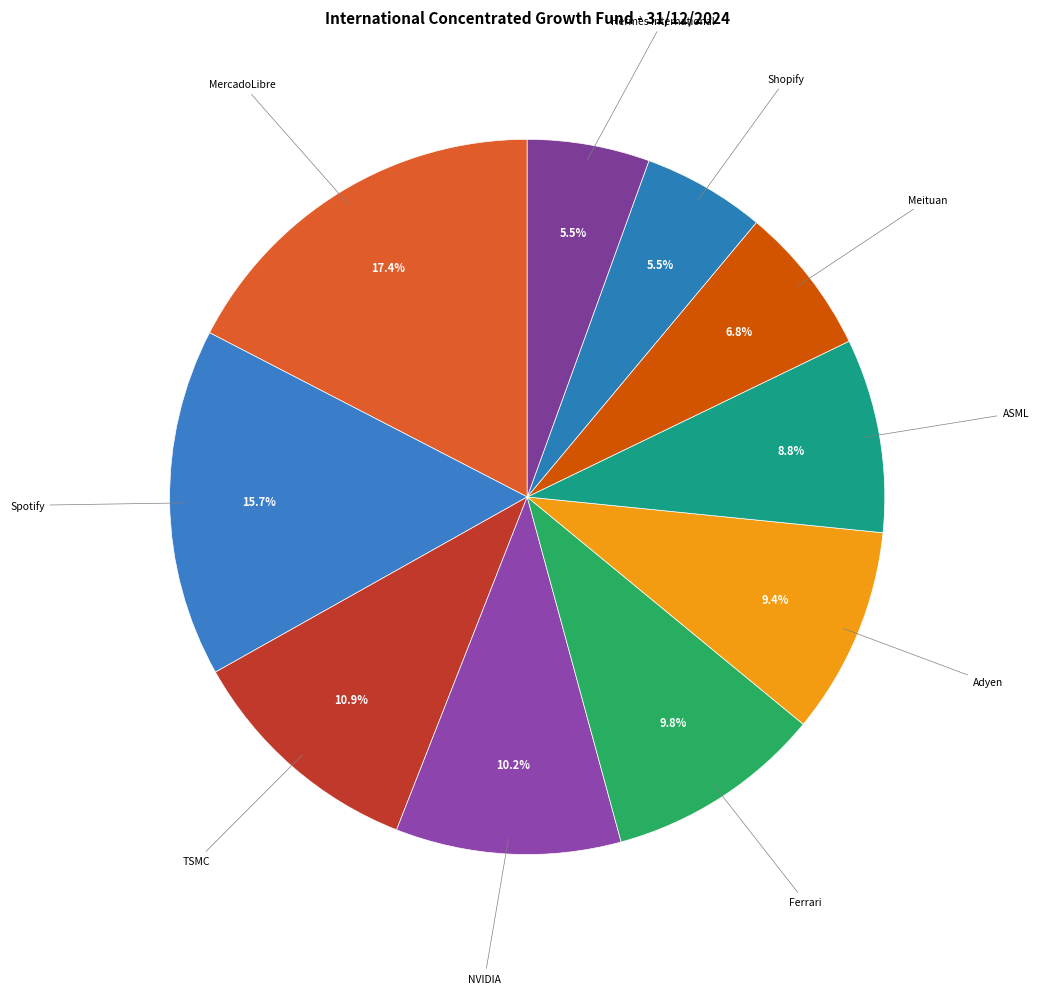

How many segments does this pie chart have?

10